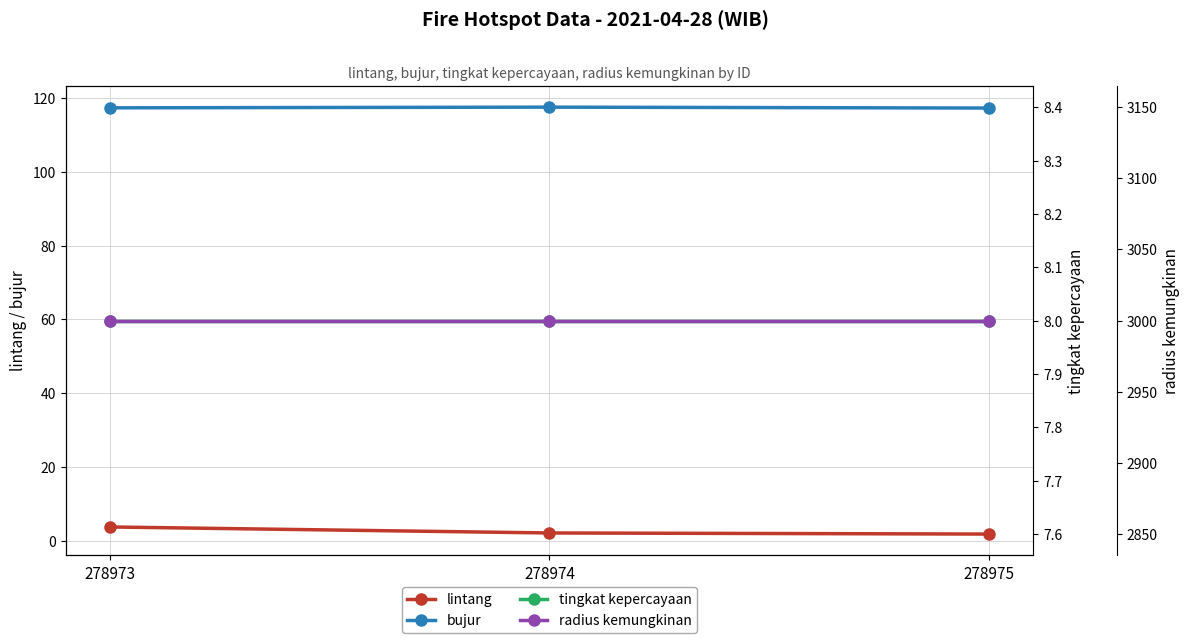

List the labels in order of bujur value, smallest first.

278975, 278973, 278974